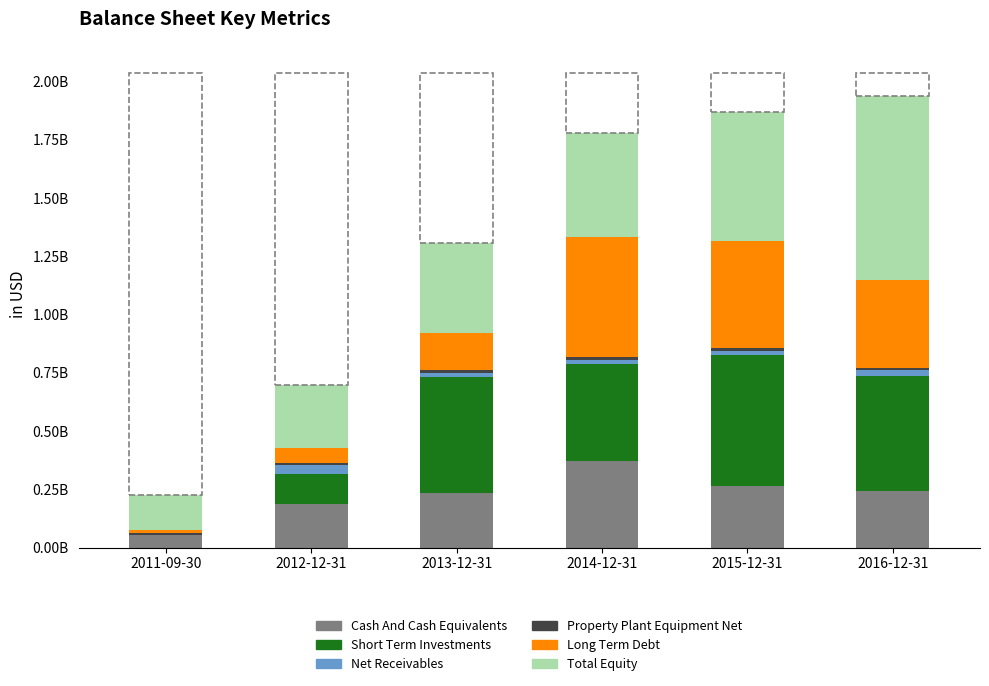

Does the chart contain stacked bars?

Yes